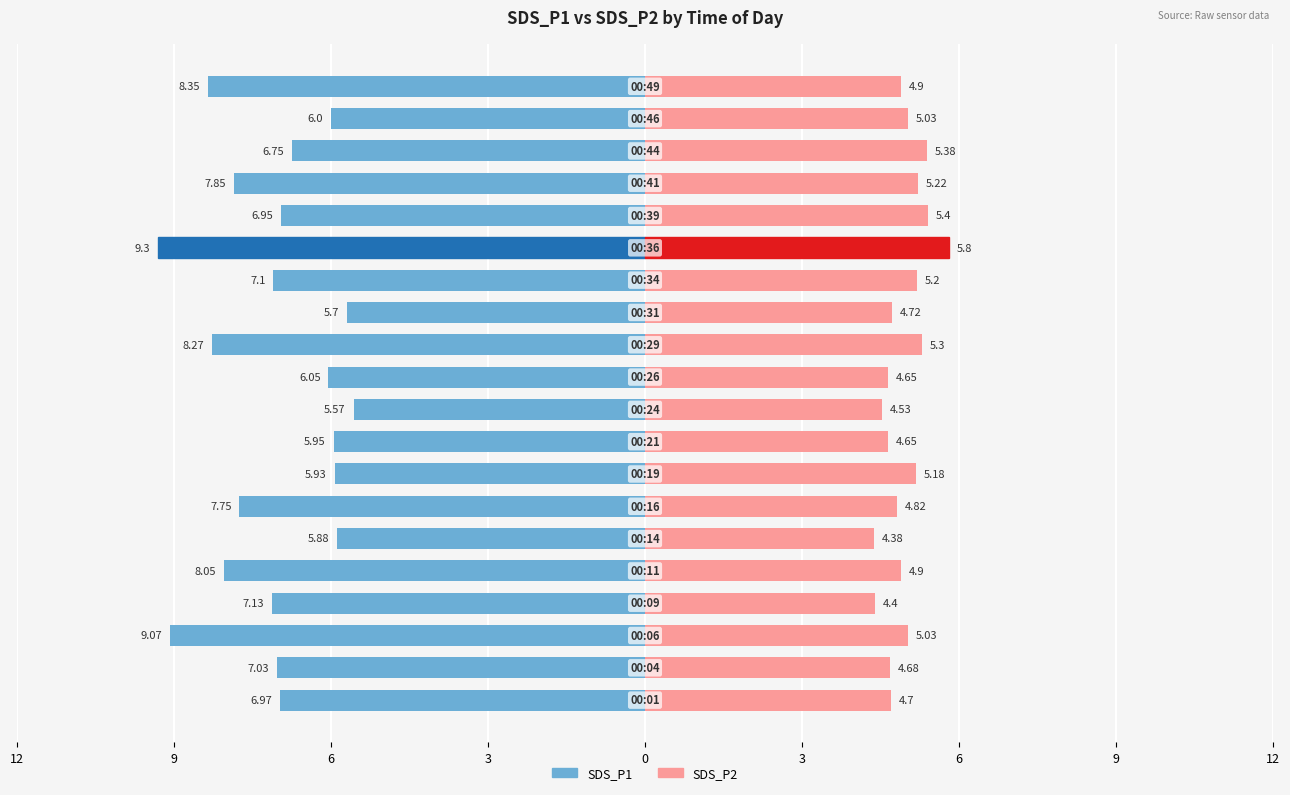

What is the sum of all SDS_P2 values?

98.9